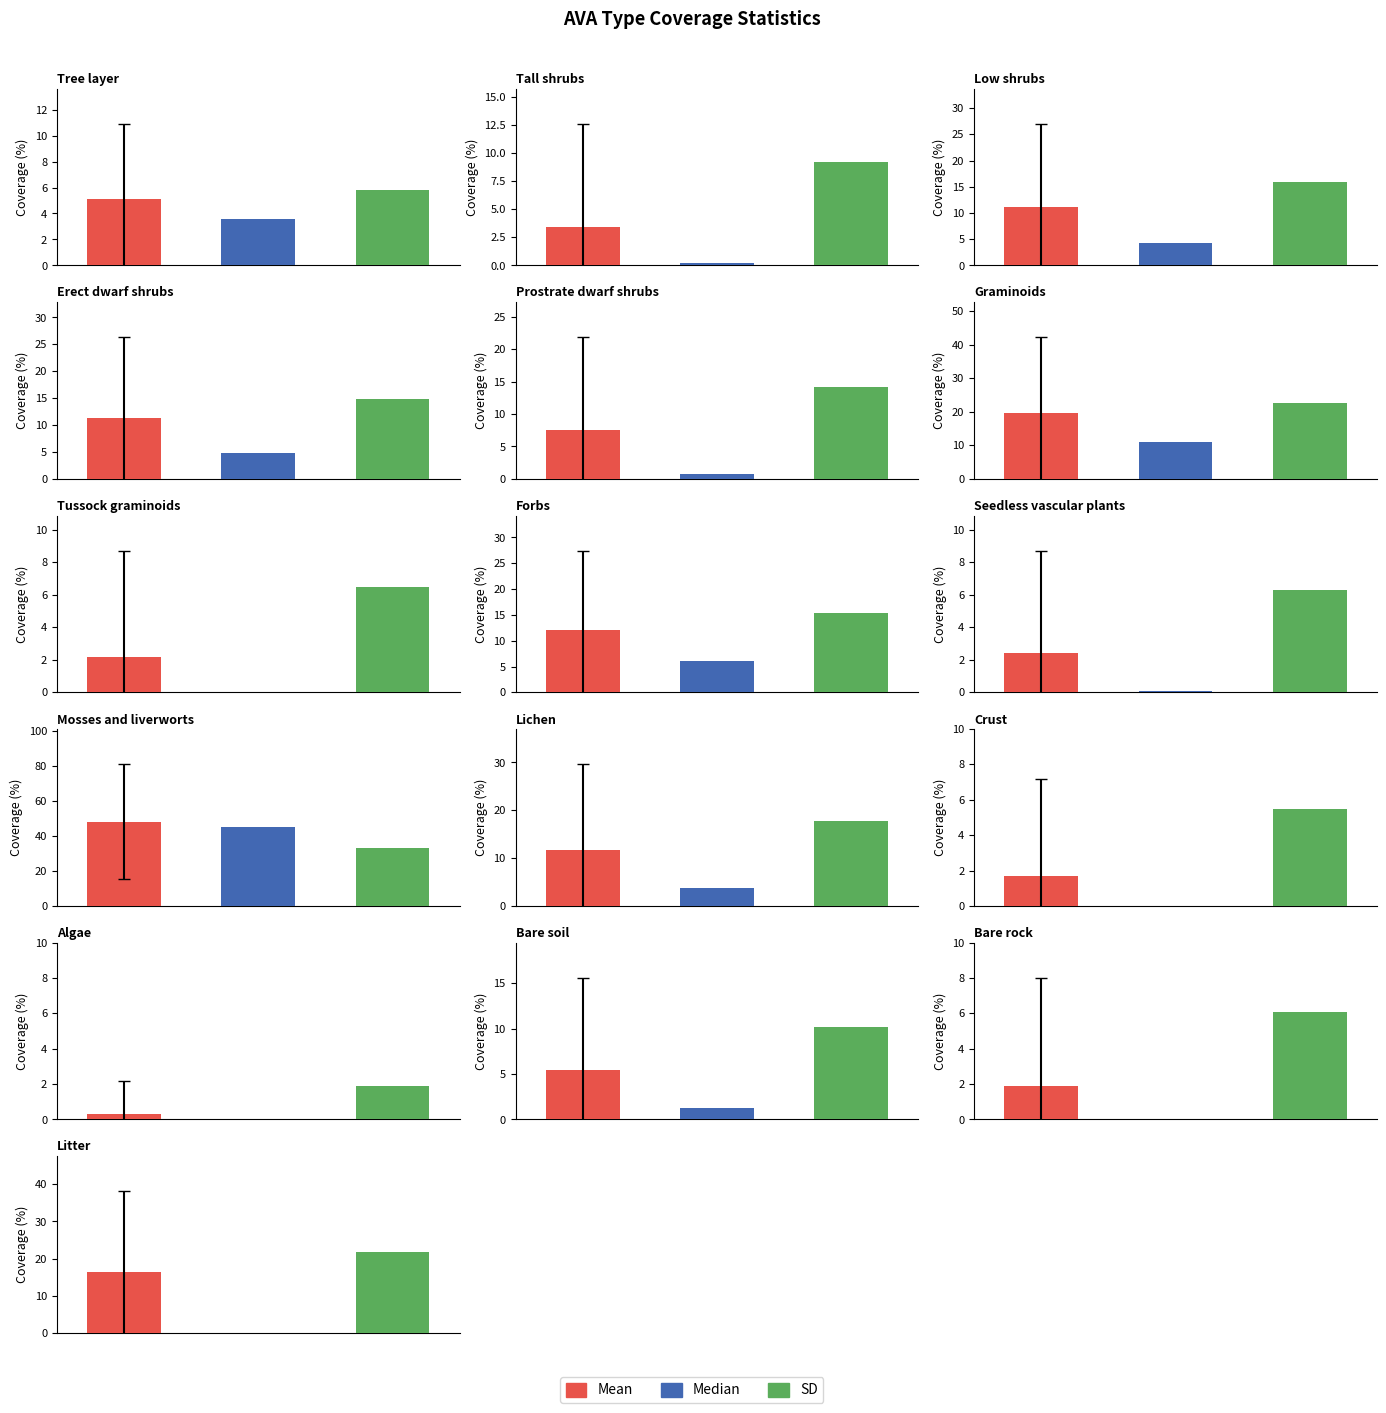

What is the difference between the highest and lowest values at Graminoids?

11.5